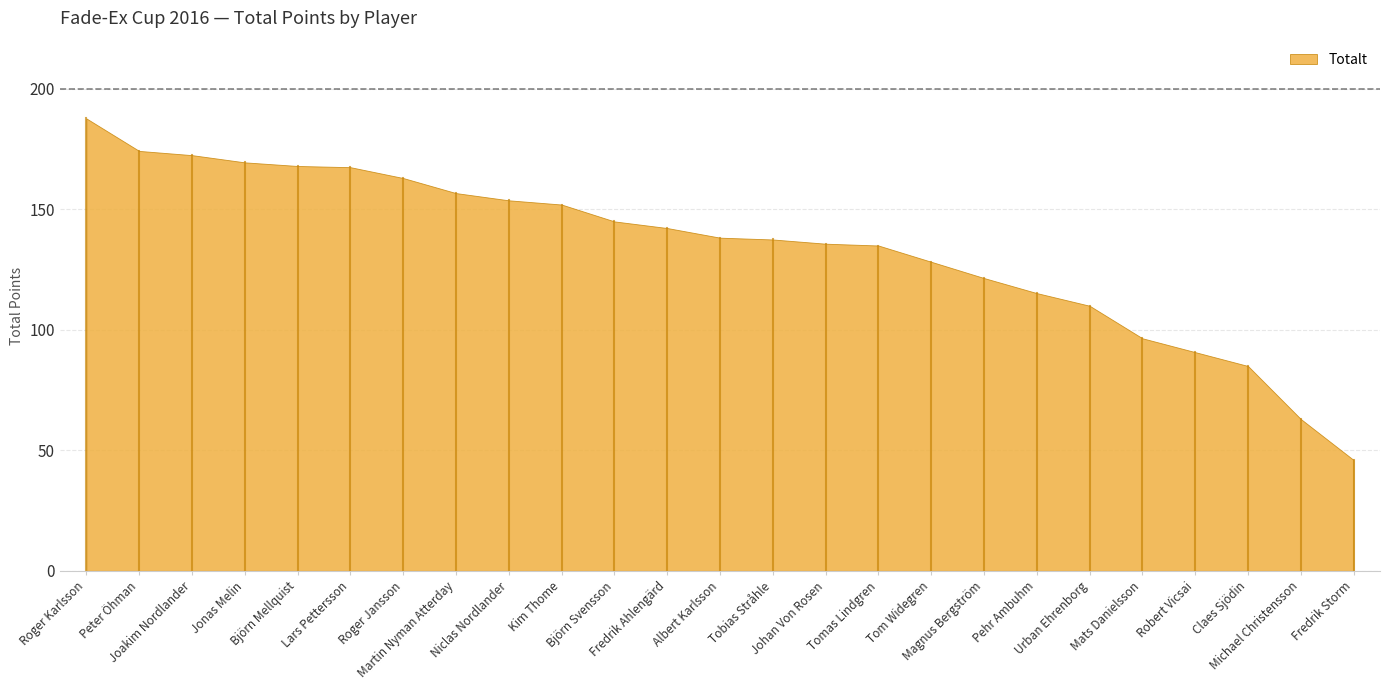

Does the chart have visible grid lines?

Yes